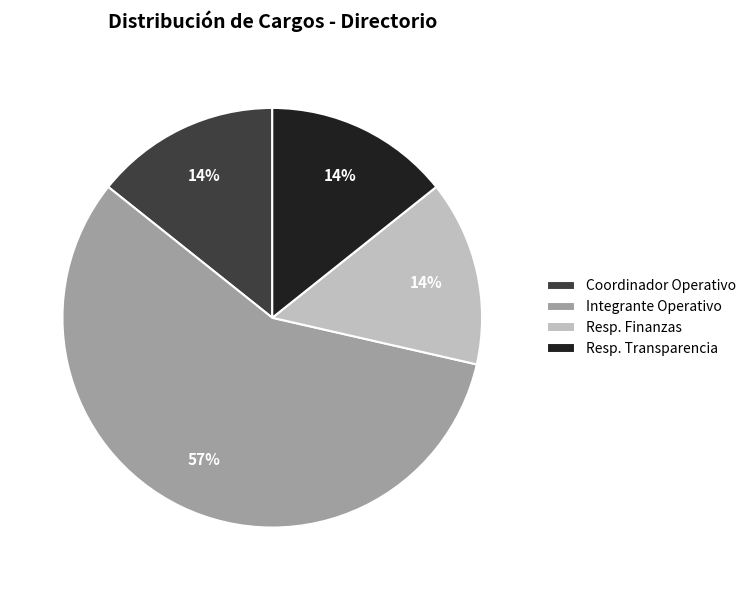

Count the number of slices in the pie.

4